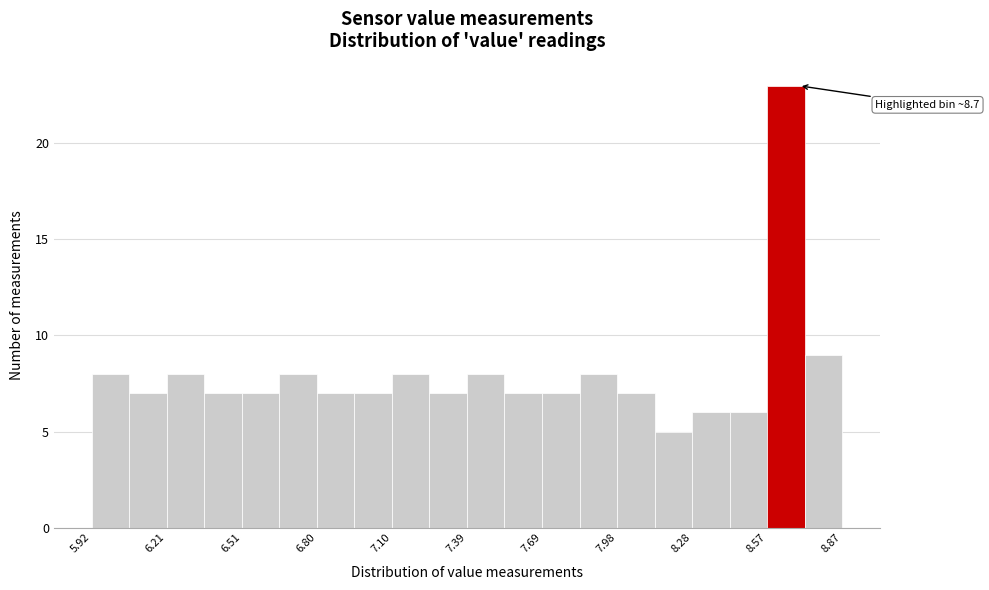

Around what value on the x-axis is the tallest bar? Give the approximate position of its centre, as read against the axis.

8.65